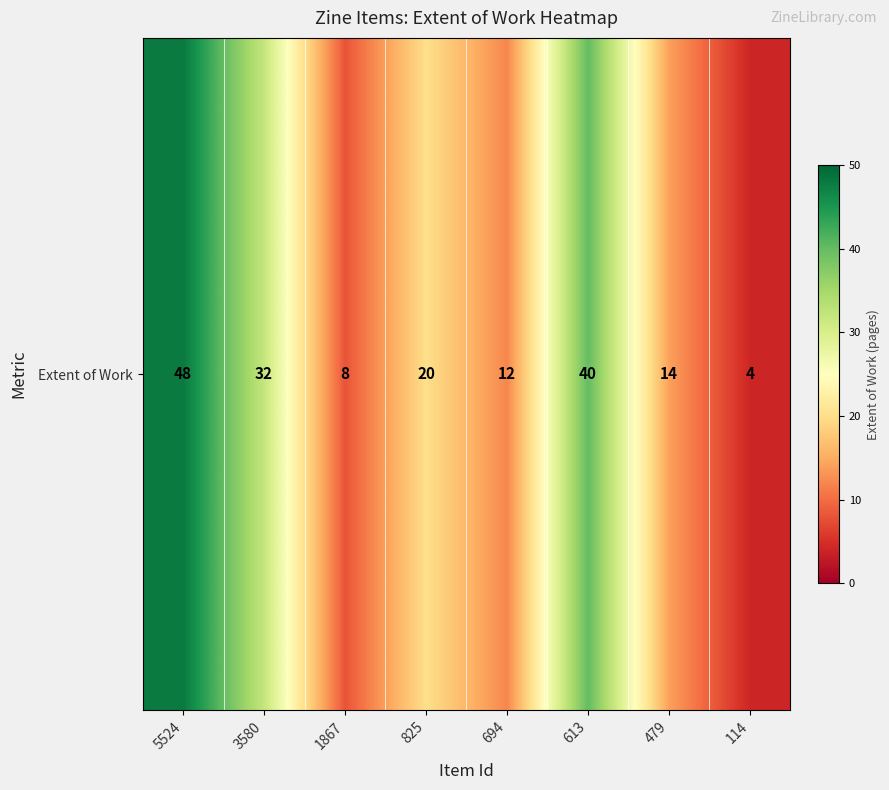

Which has a higher value, 114 or 694?

694